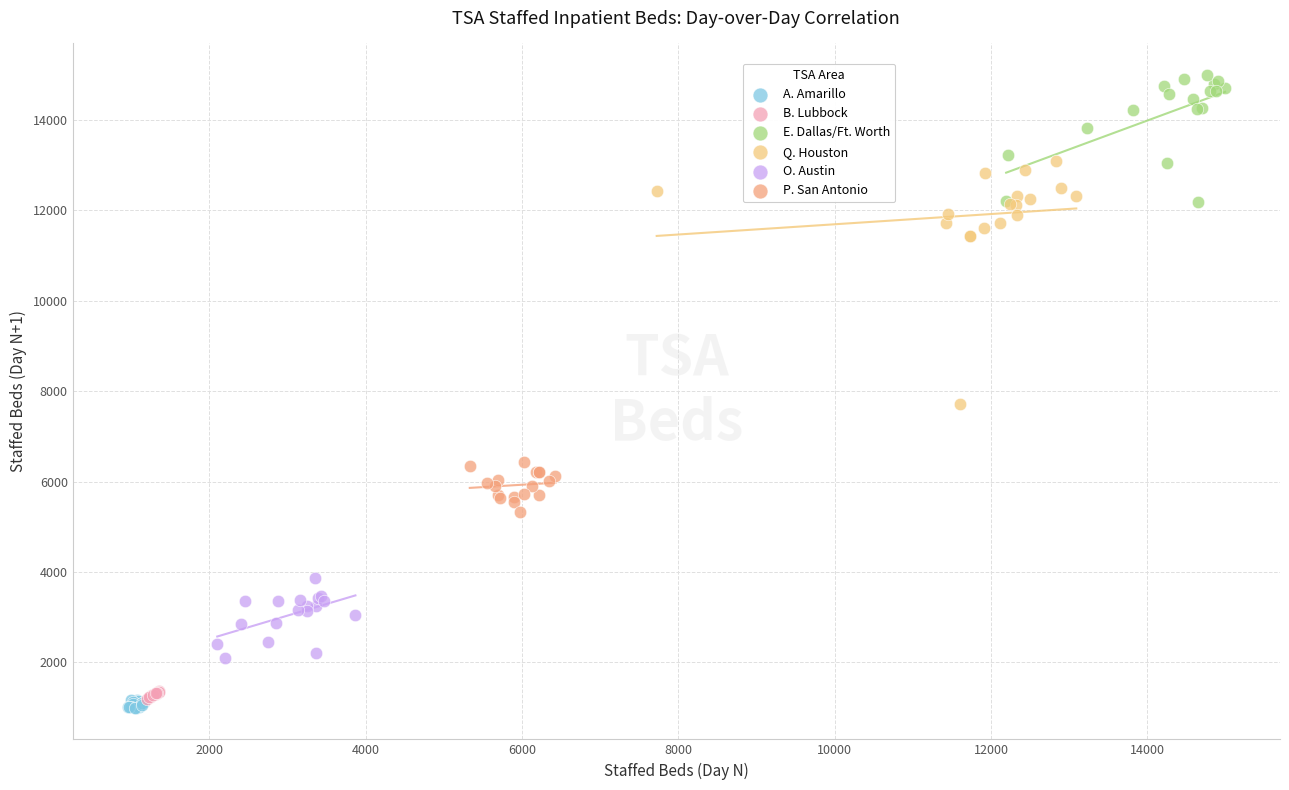

Which series has the largest Y range (max minus min)?

Q. Houston